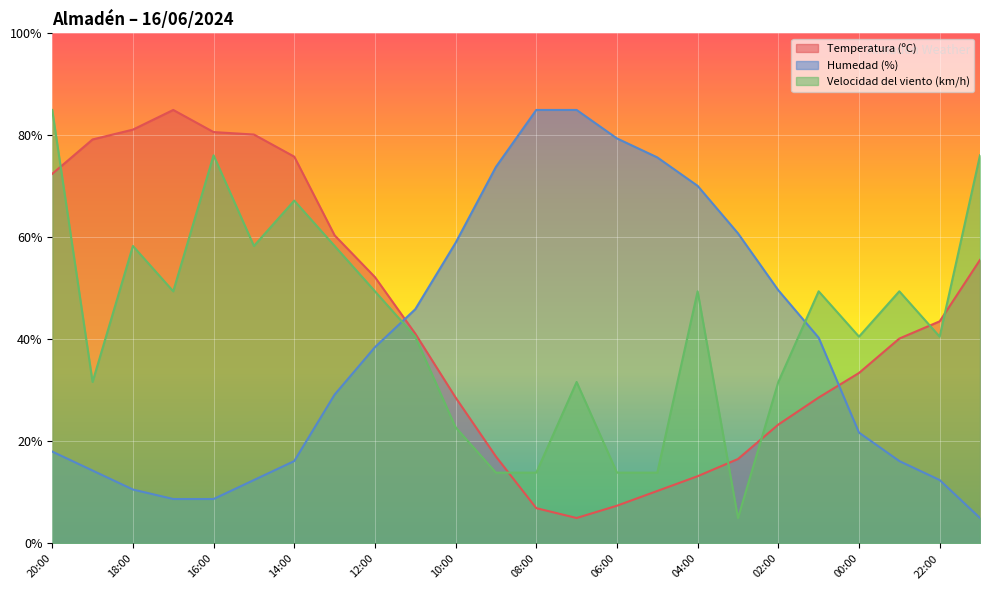

How many data points in Velocidad del viento (km/h) are above 49?

12